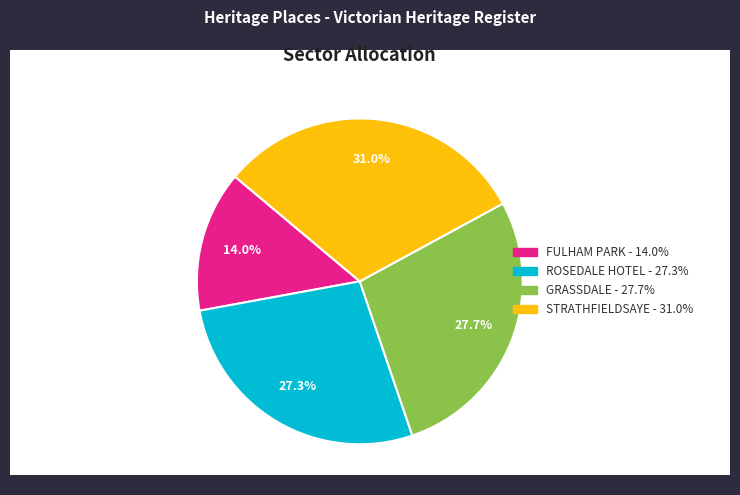

True or false: STRATHFIELDSAYE accounts for 40% of the total.

False